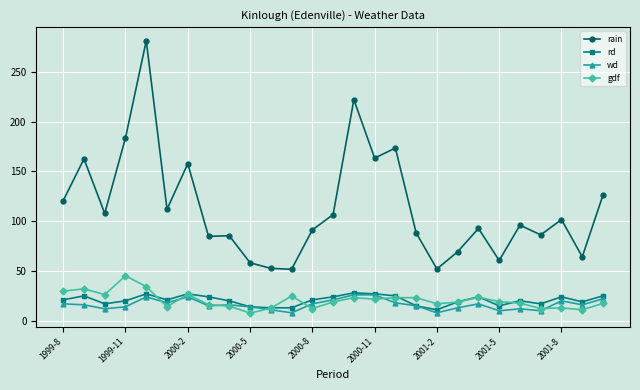

True or false: gdf and rain cross at least once.

False